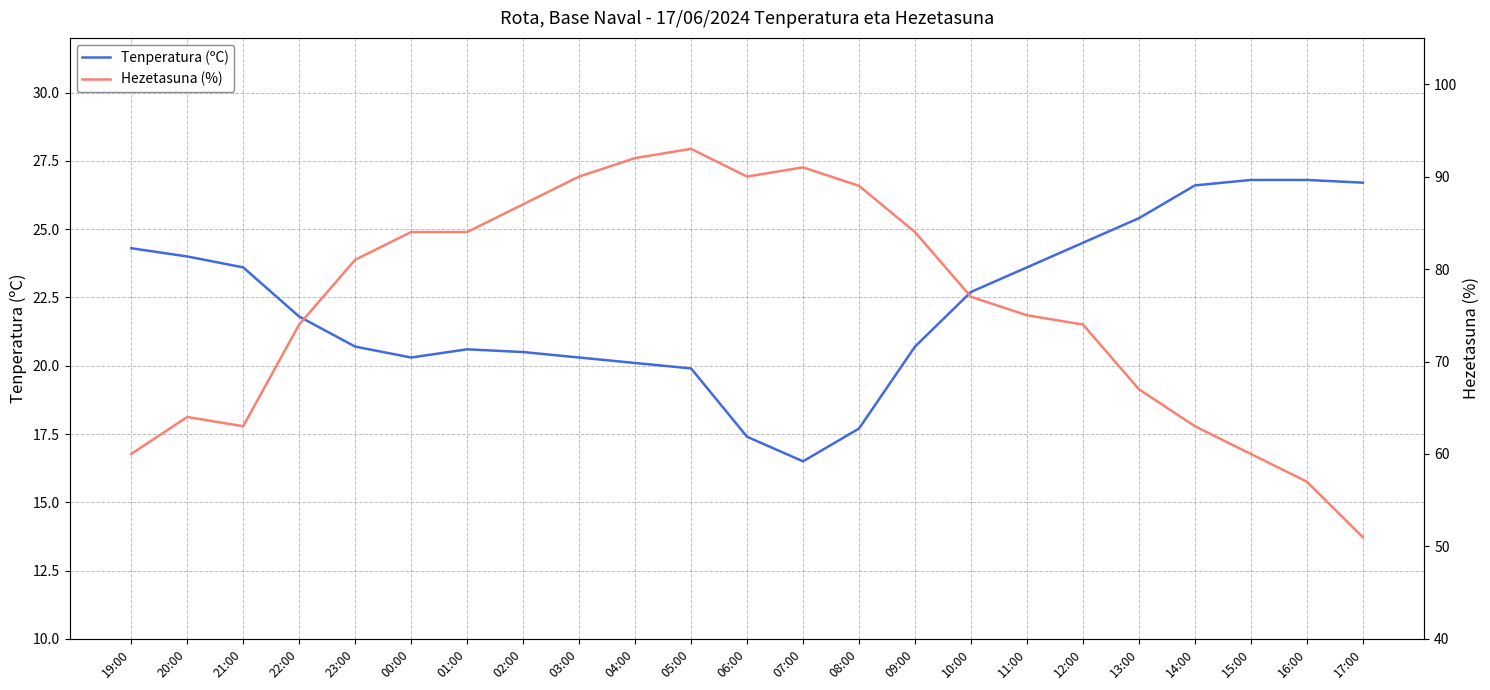

What is the sum of all Hezetasuna (%) values?

1750.0